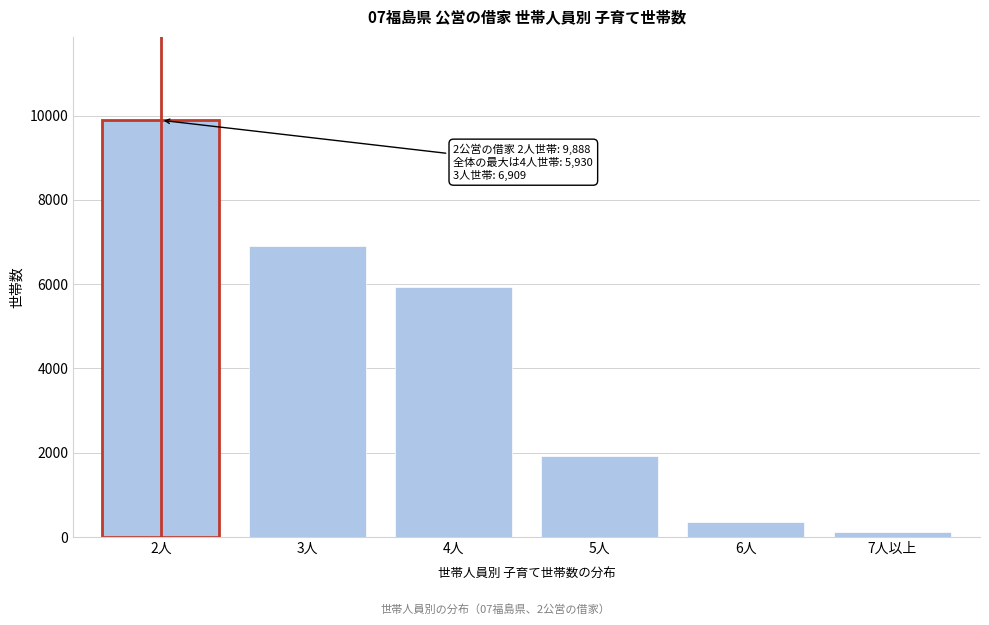

Reading left to right, what are all the values shown in this chart?

9888	6909	5930	1932	367	120